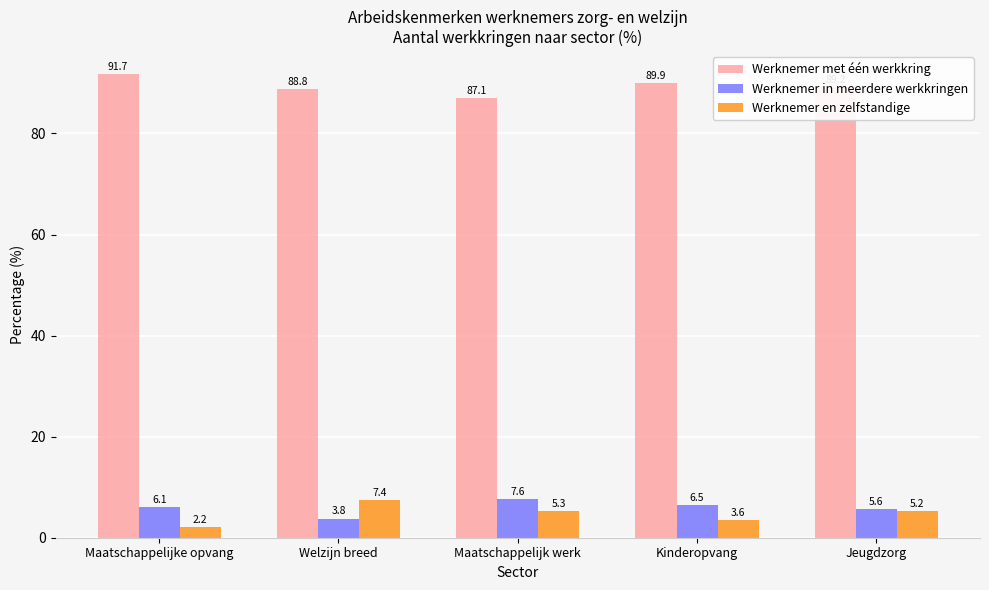

Between Welzijn breed and Kinderopvang, which series saw the biggest shift?

Werknemer en zelfstandige